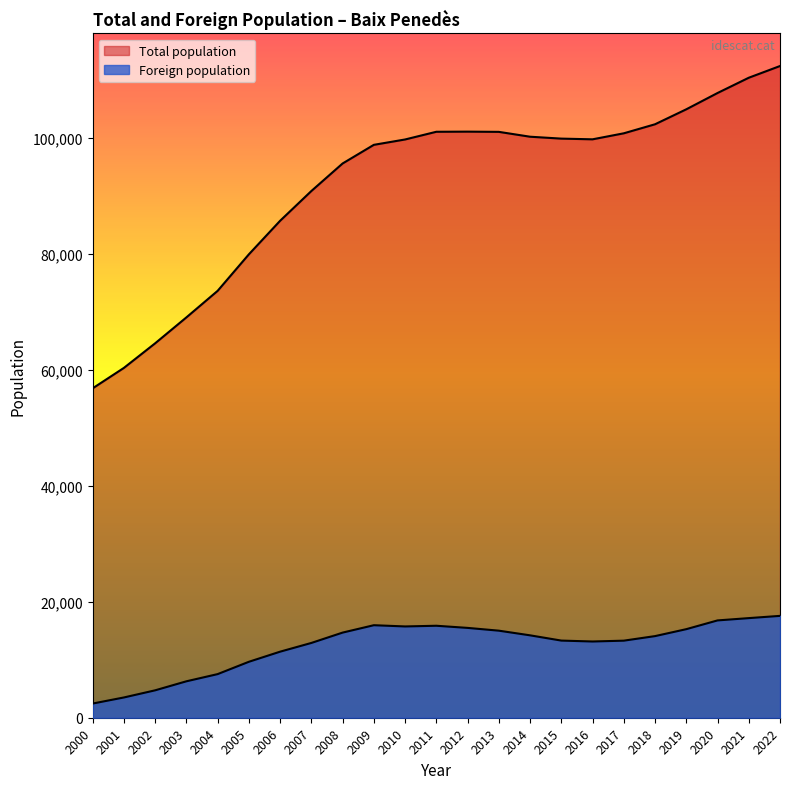

What are all the series names shown in the legend?

Total population, Foreign population